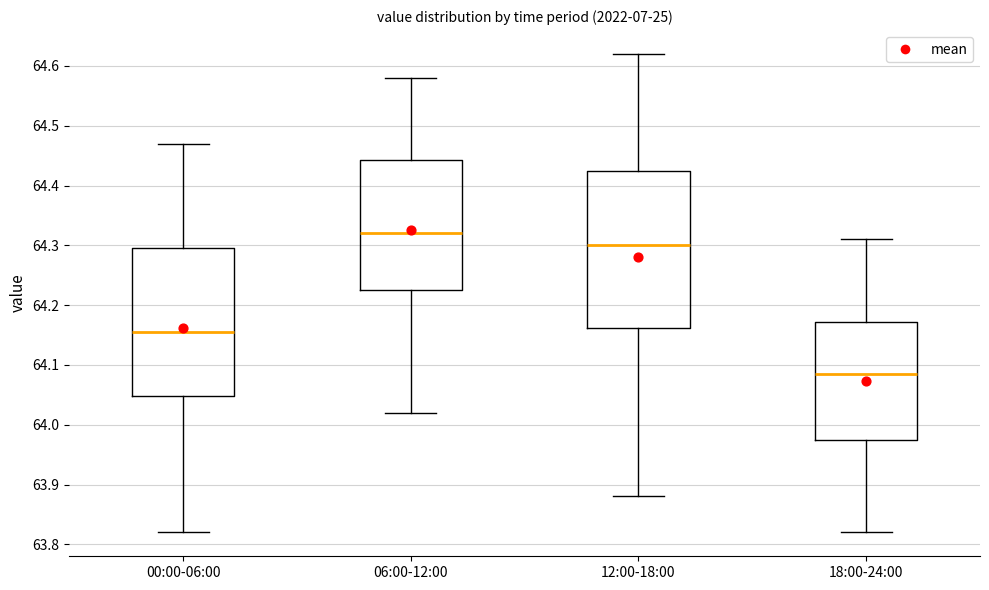

Where does the upper whisker of the box for 06:00-12:00 end on the y-axis? The values are not printed on the chart, so give them approximately, as read against the axis.

64.58